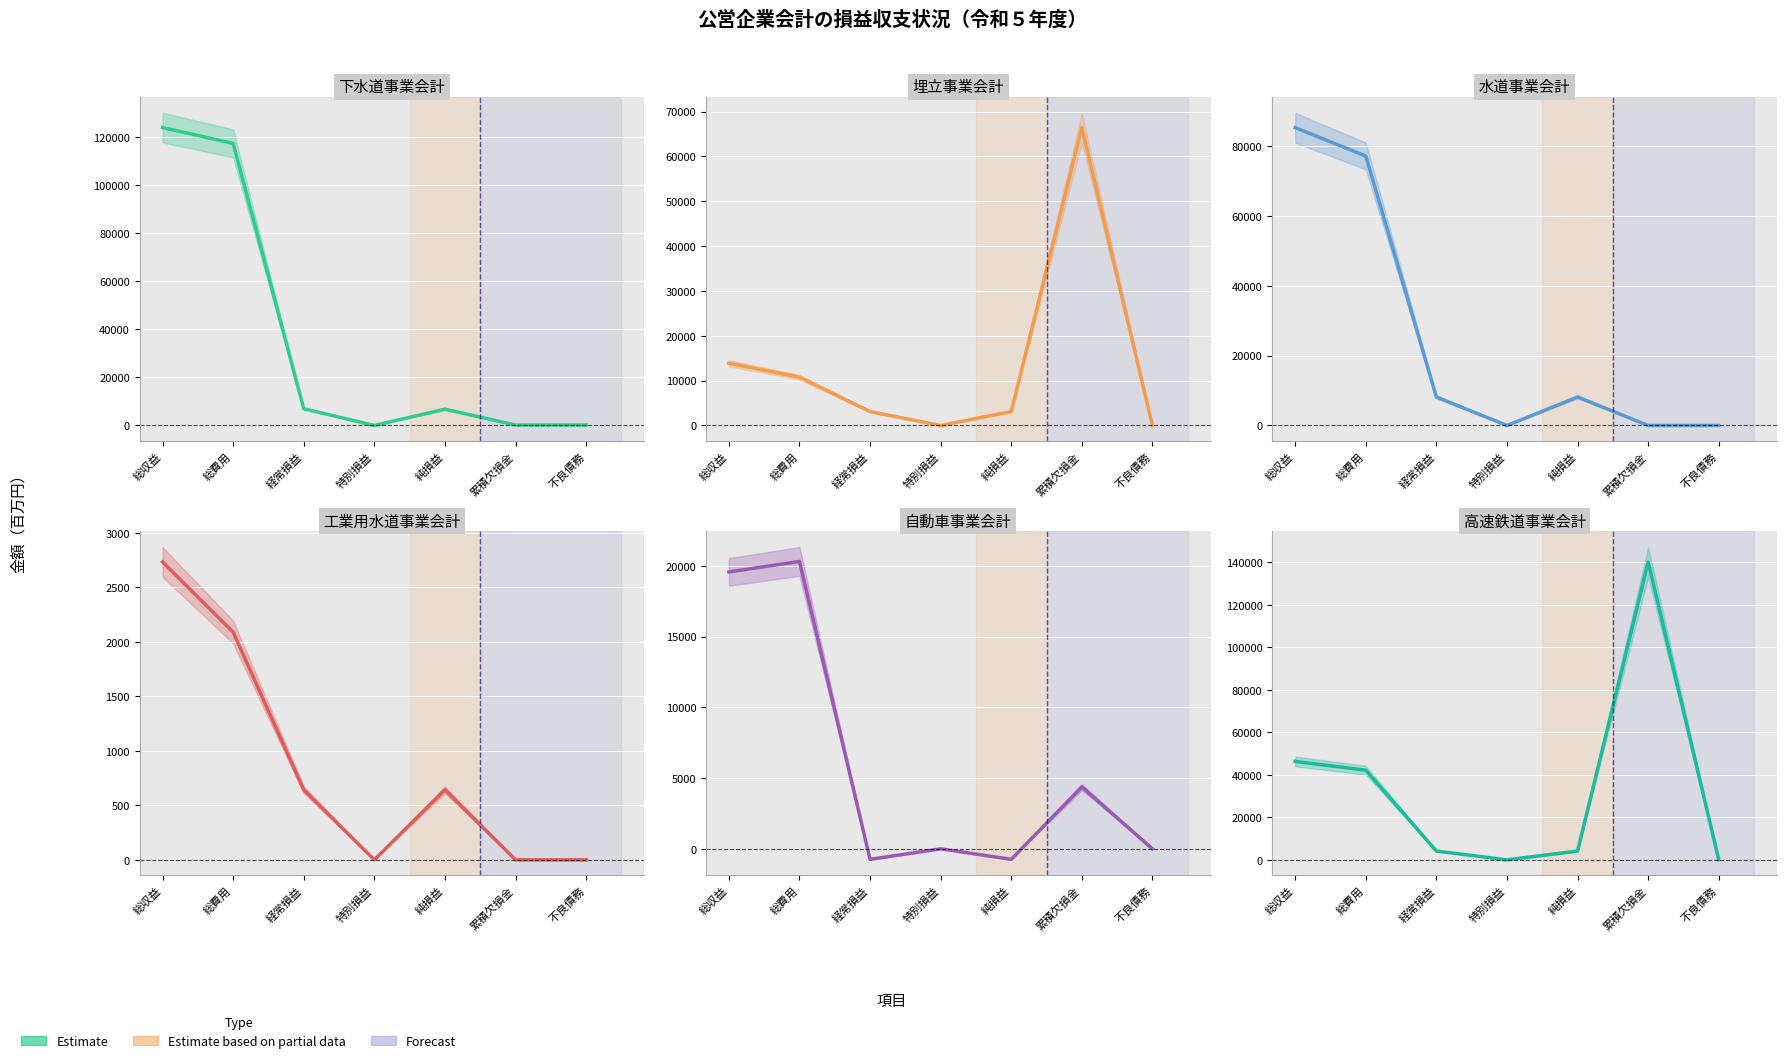

Between 不良債務 and 累積欠損金, which is larger?

不良債務